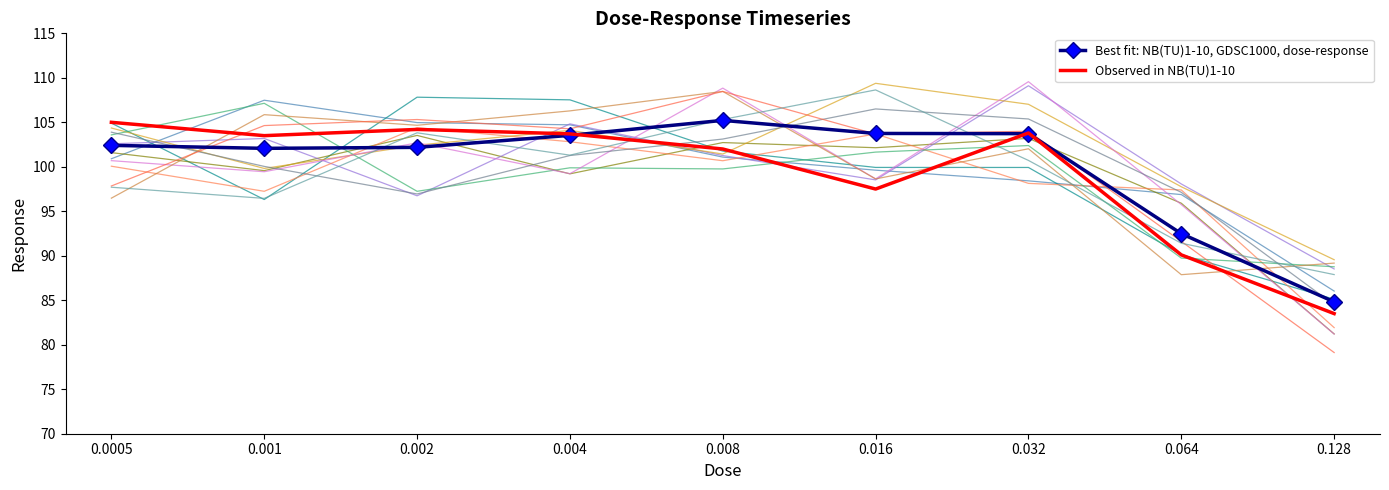

What is the sum of the Observed in NB(TU)1-10 values at 0.004 and 0.032?

207.5